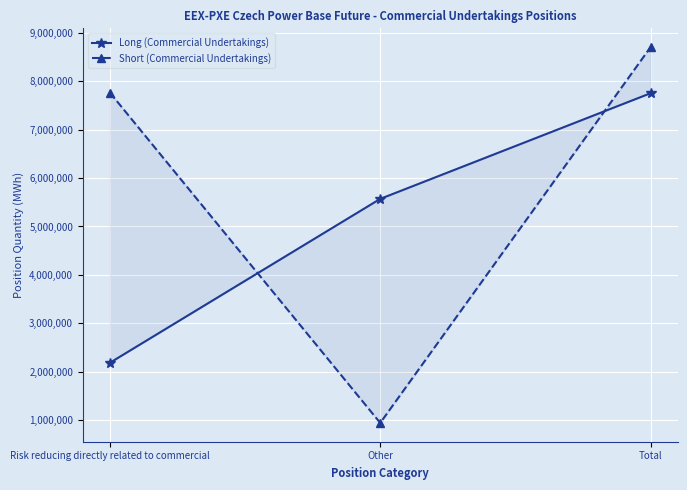

What position from the right is Other?

2